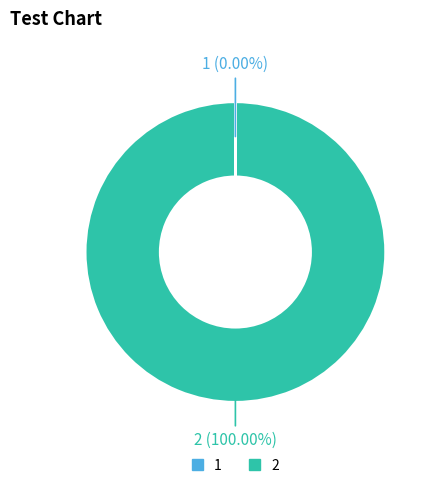

Does 2 represent more than half of the total?

Yes